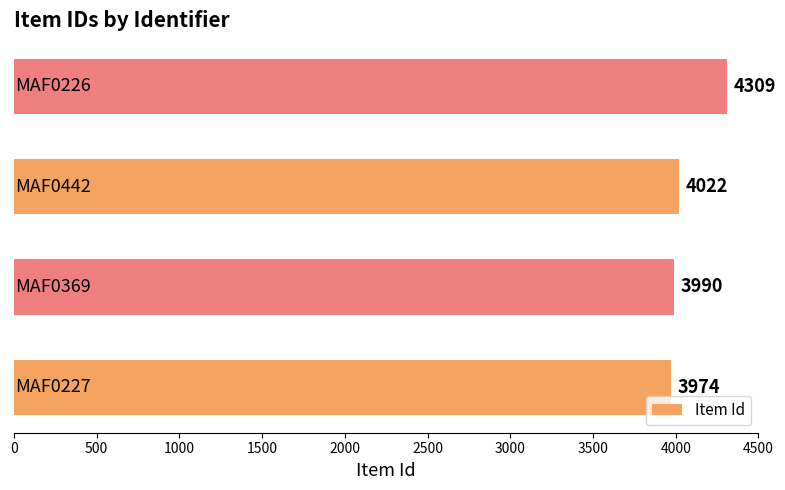

Reading bottom to top, transcribe all the data shown in this chart.

3974	3990	4022	4309